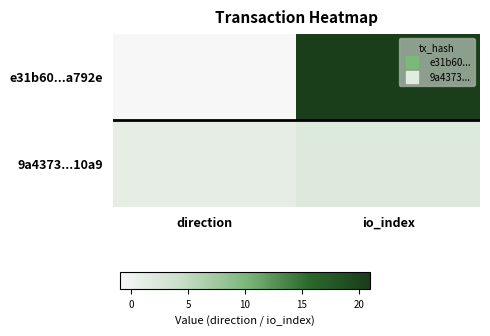

How many categories are shown in the chart?

2